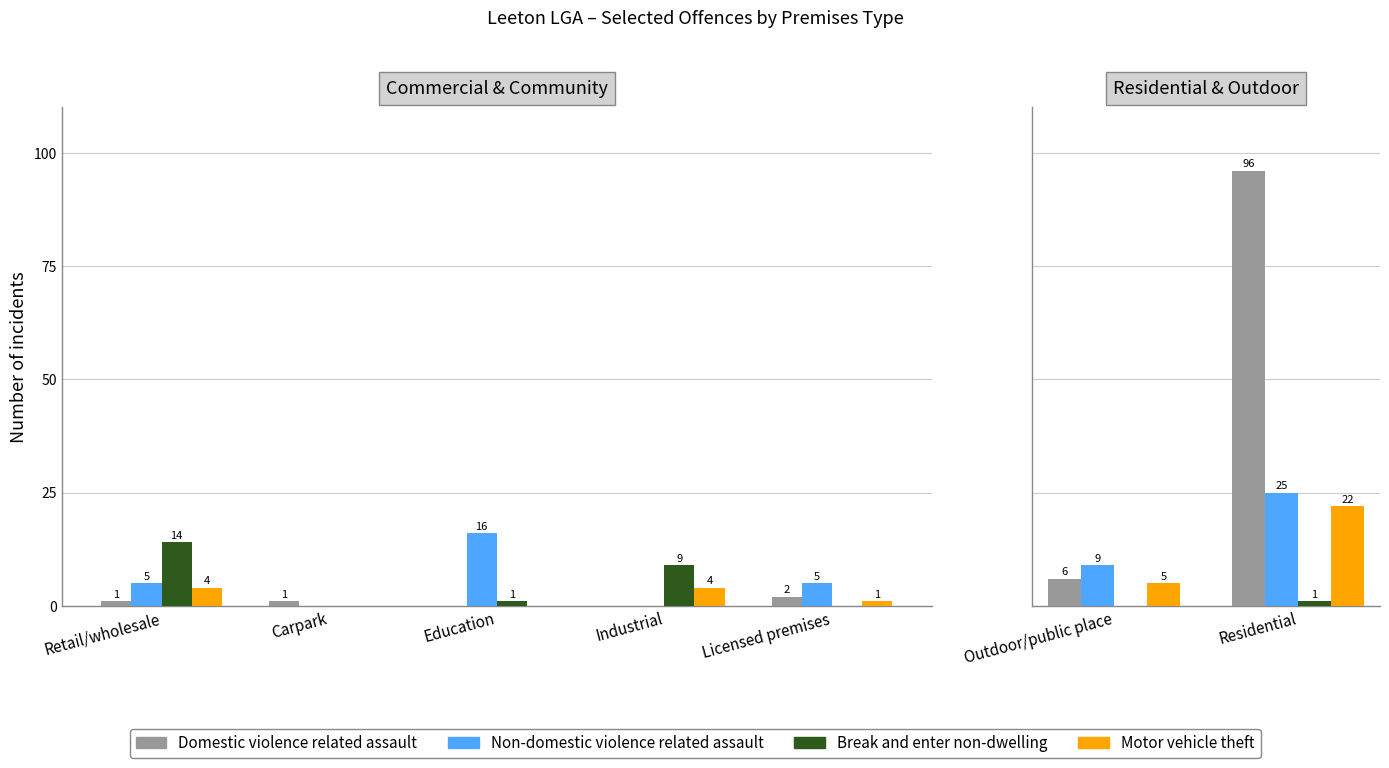

How many Domestic violence related assault values are between 6 and 96?

2